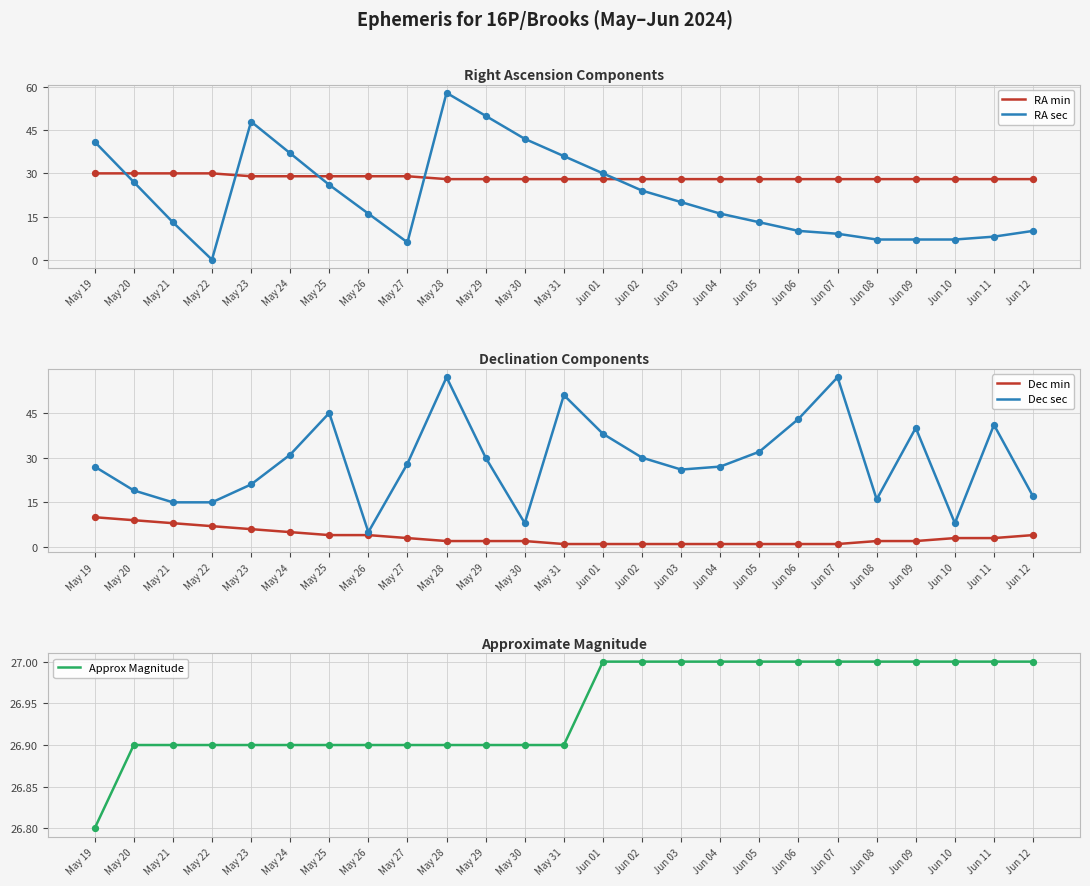

Which series reaches the maximum Y coordinate?

RA sec